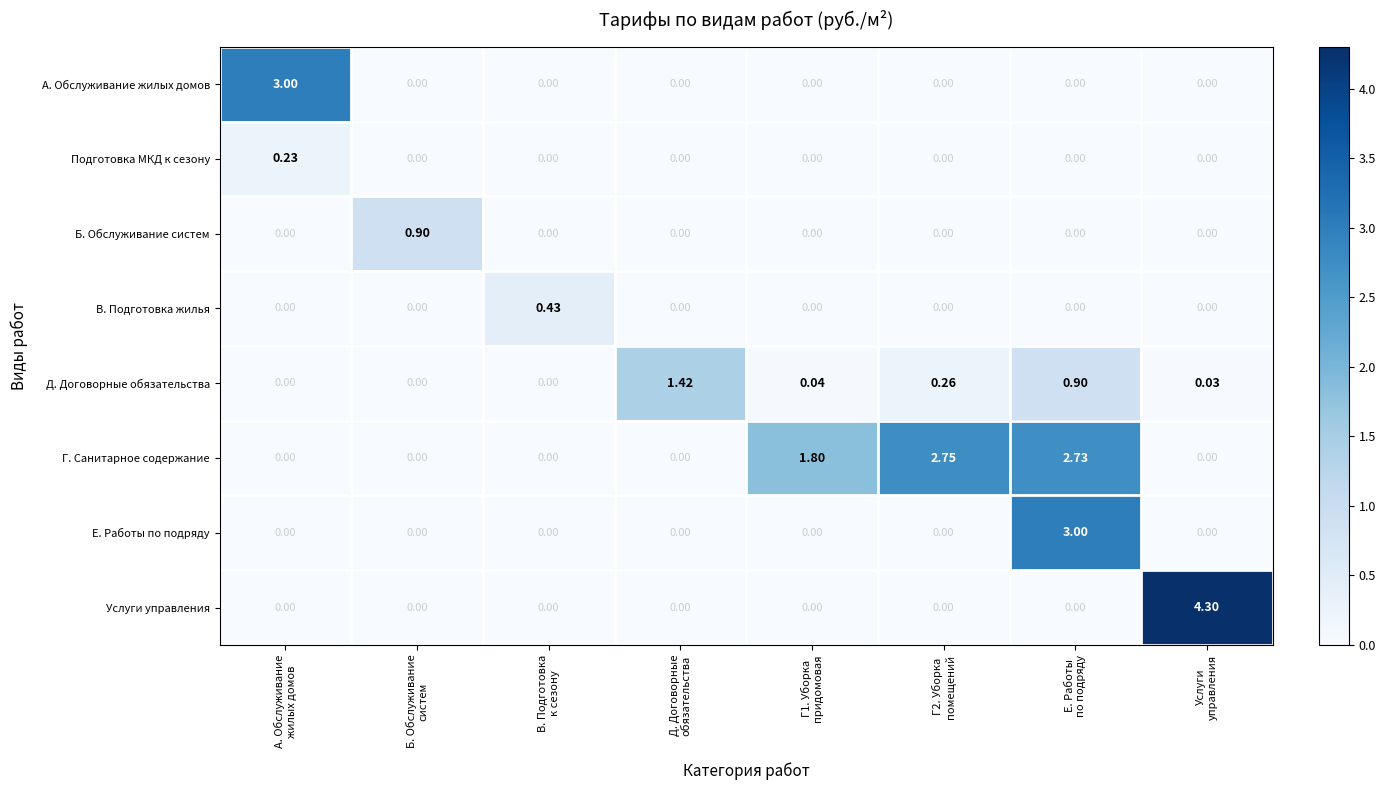

Which series has the largest range (max minus min)?

Услуги управления